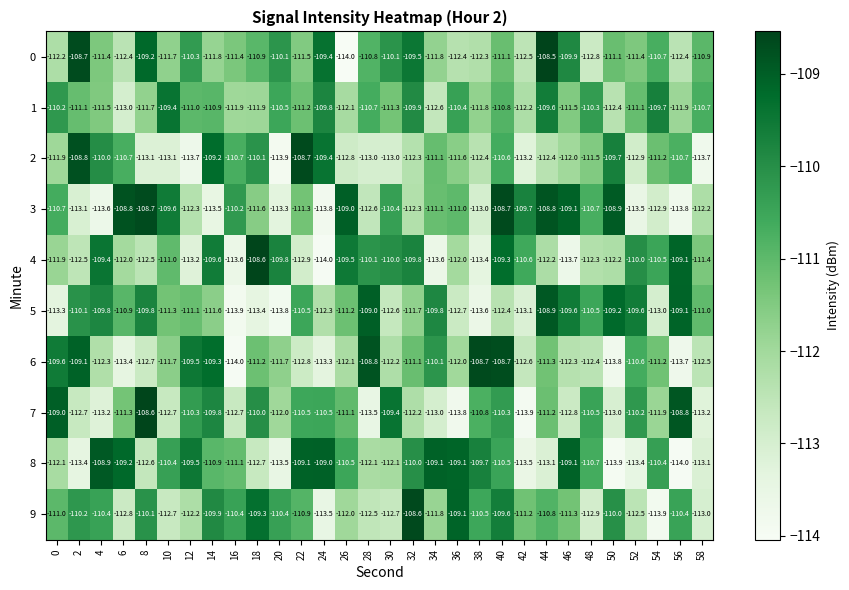

The 2 series shows -191.9 at 48. True or false?

False